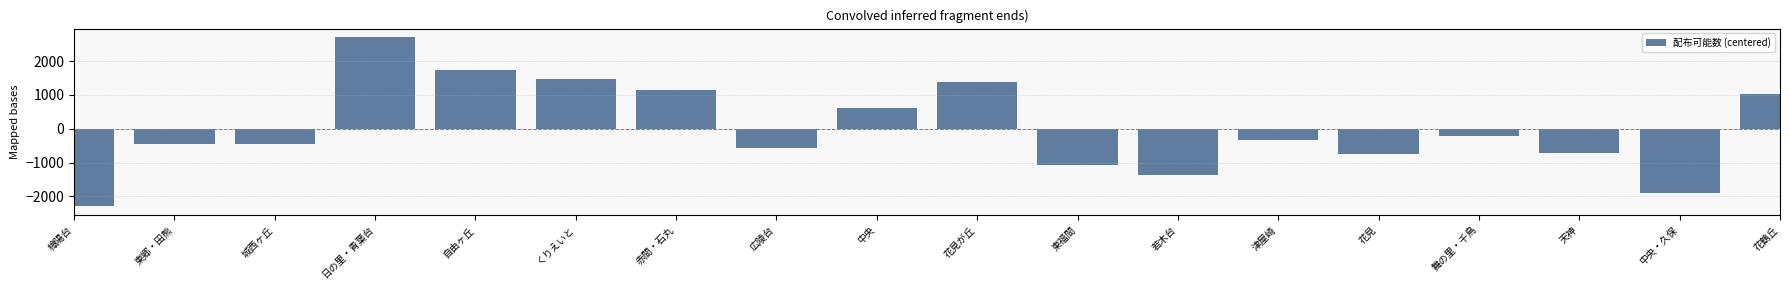

What is the smallest value displayed?

-2297.8